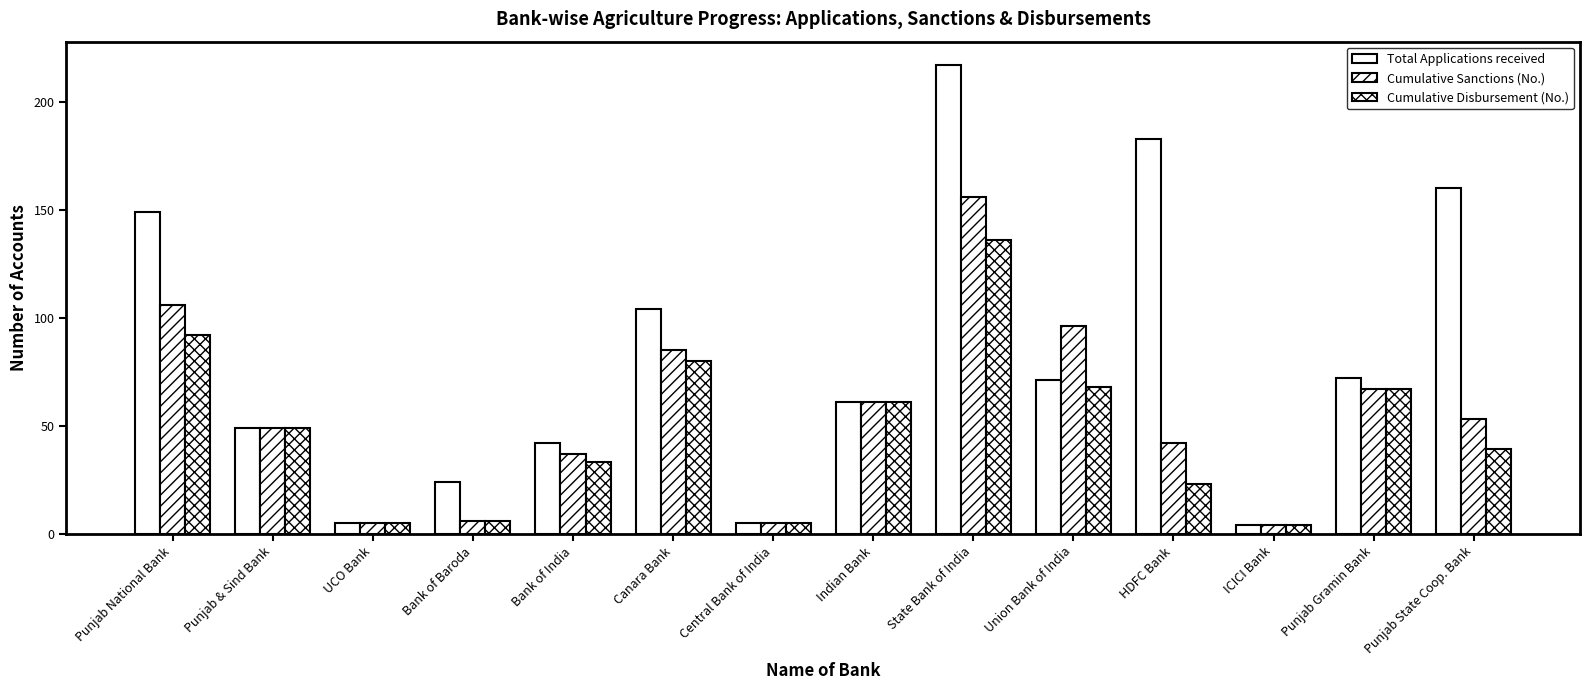

Which series changed the most between Bank of India and HDFC Bank?

Total Applications received